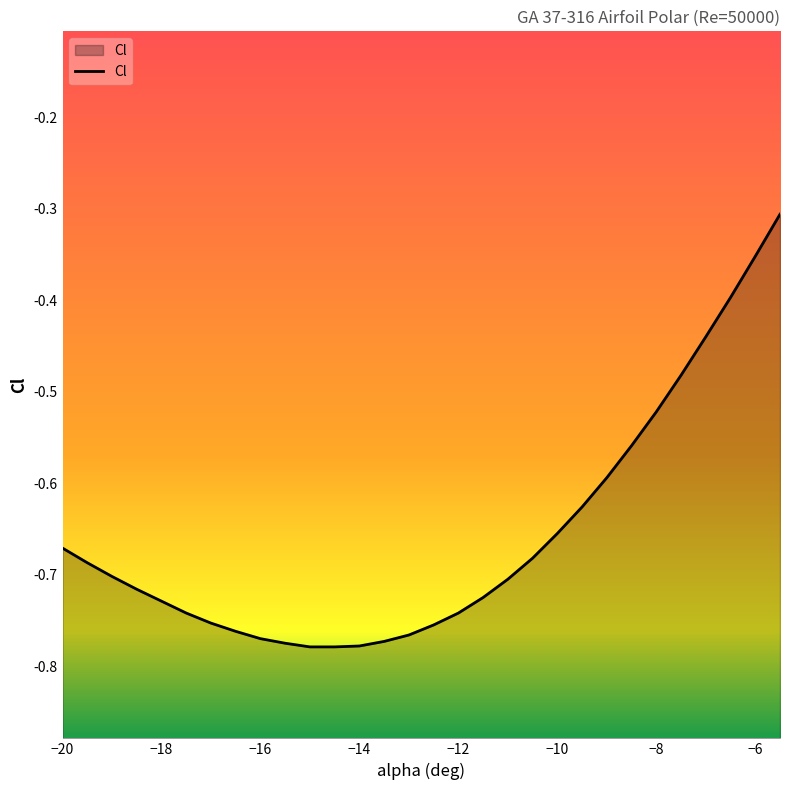

How many lines are shown in the chart?

1